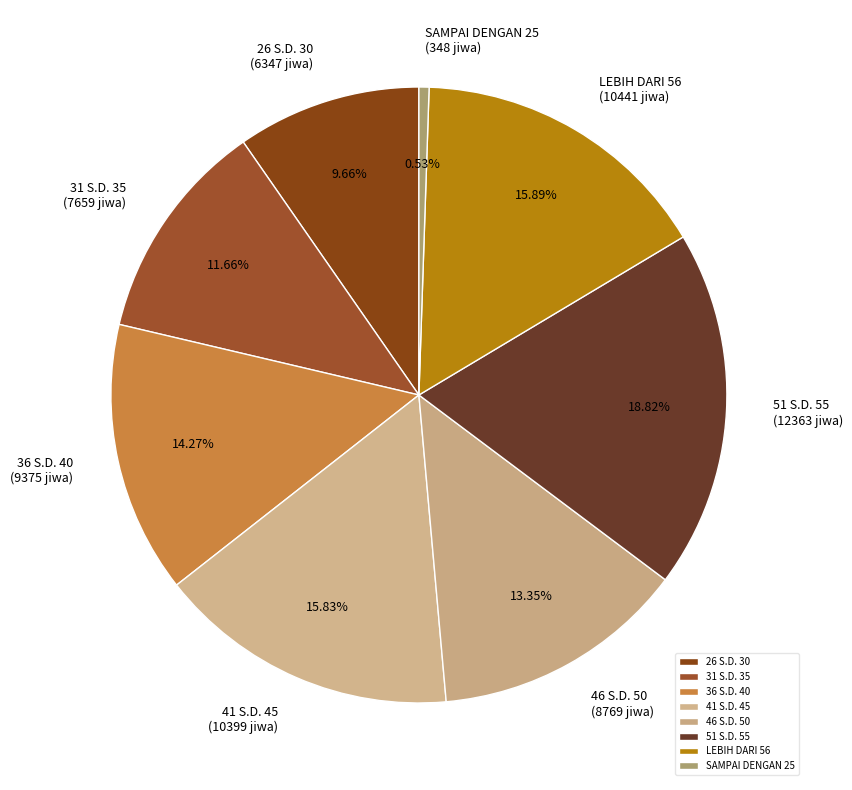

To the nearest percent, what is the average slice percentage?

12%